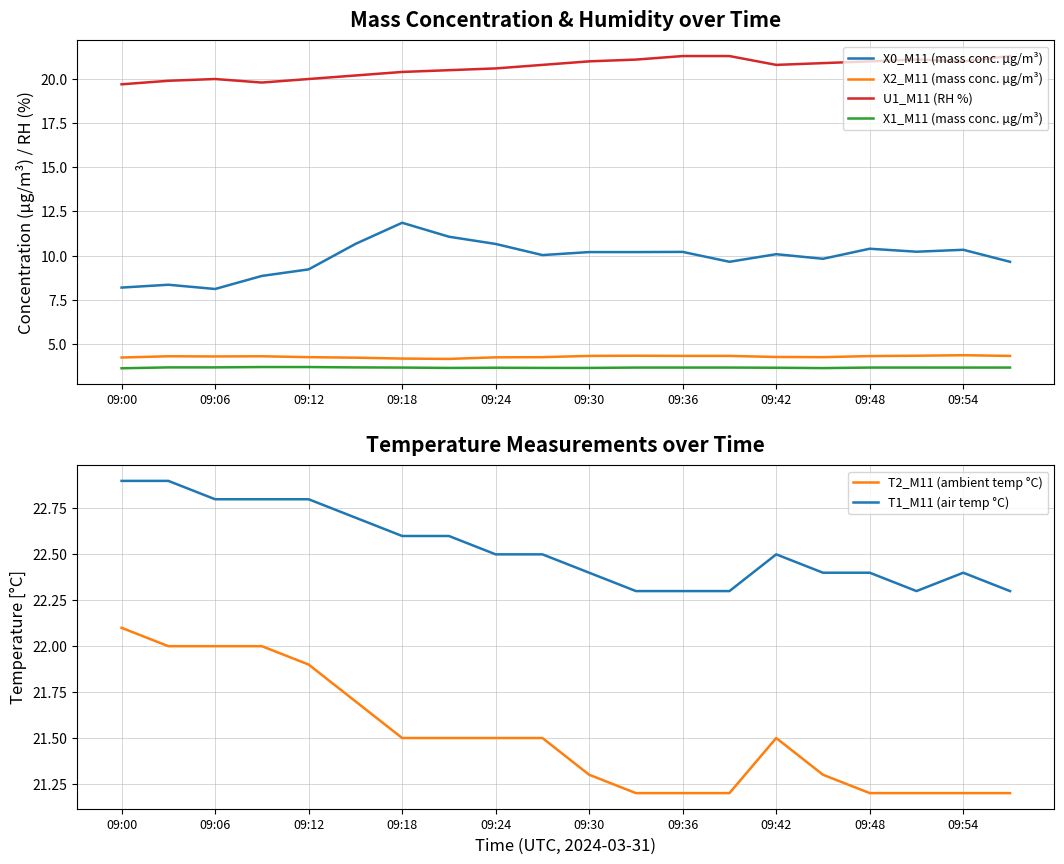

What value does the X2_M11 (mass conc. µg/m³) series have at 09:36?

4.3